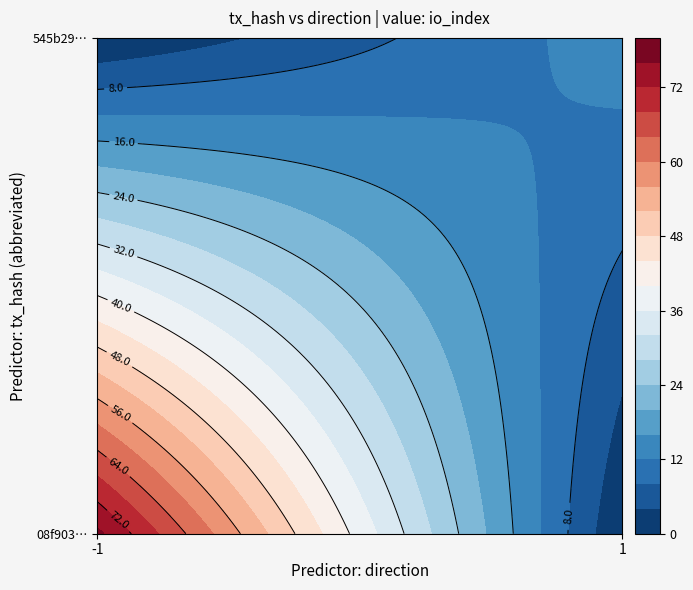

Is it true that 08f903d80298a9d4a259079abbd8b2ea64a780f equals -2 at direction?

False